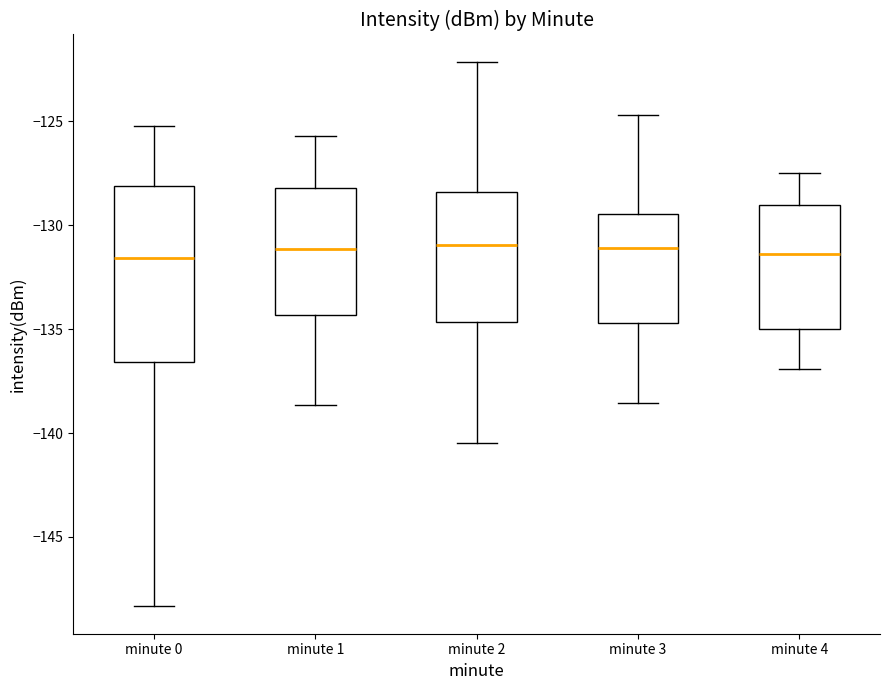

Where is the upper edge of the box for minute 4 on the y-axis? The values are not printed on the chart, so give them approximately, as read against the axis.

-129.0